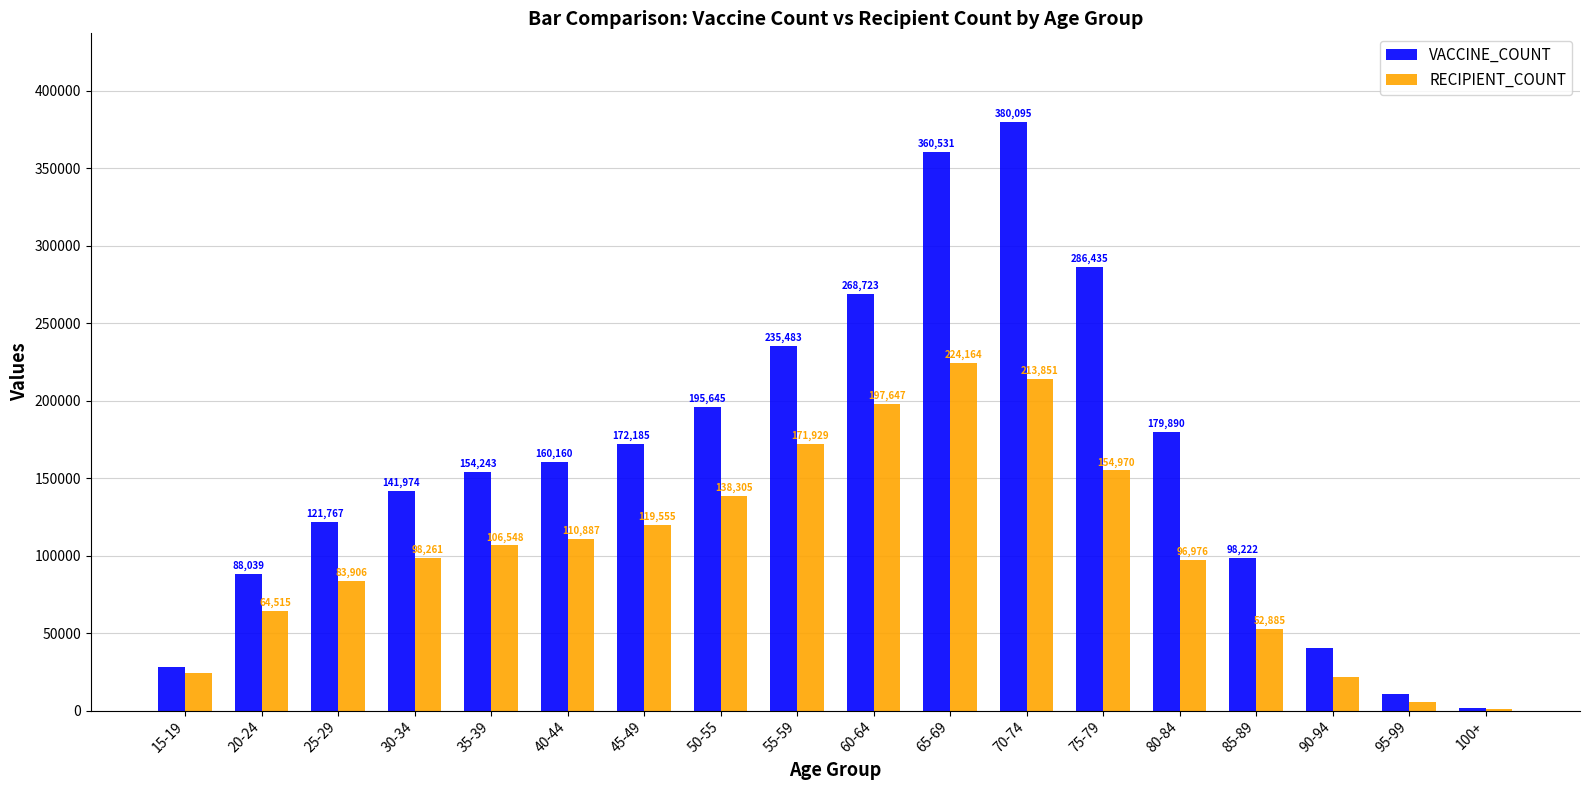

Is it true that RECIPIENT_COUNT equals 98261 at 30-34?

True